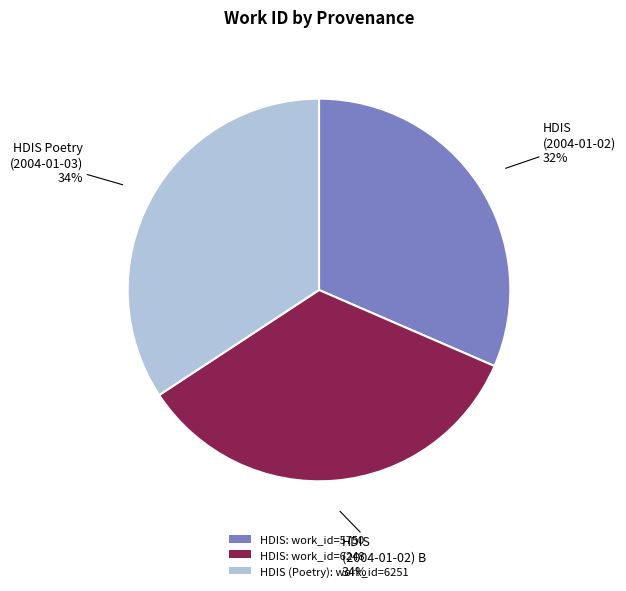

Is it true that HDIS: work_id=6248 is 49% of the pie?

False